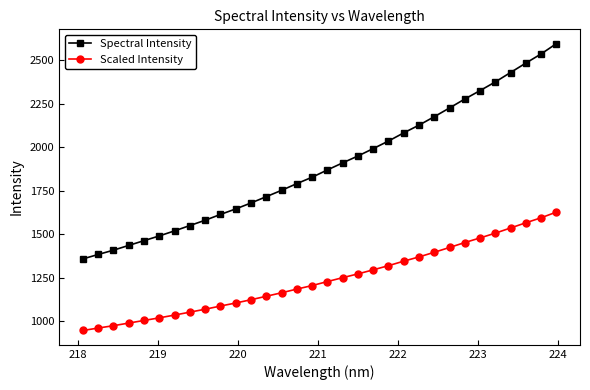

How many distinct data groups are displayed?

2